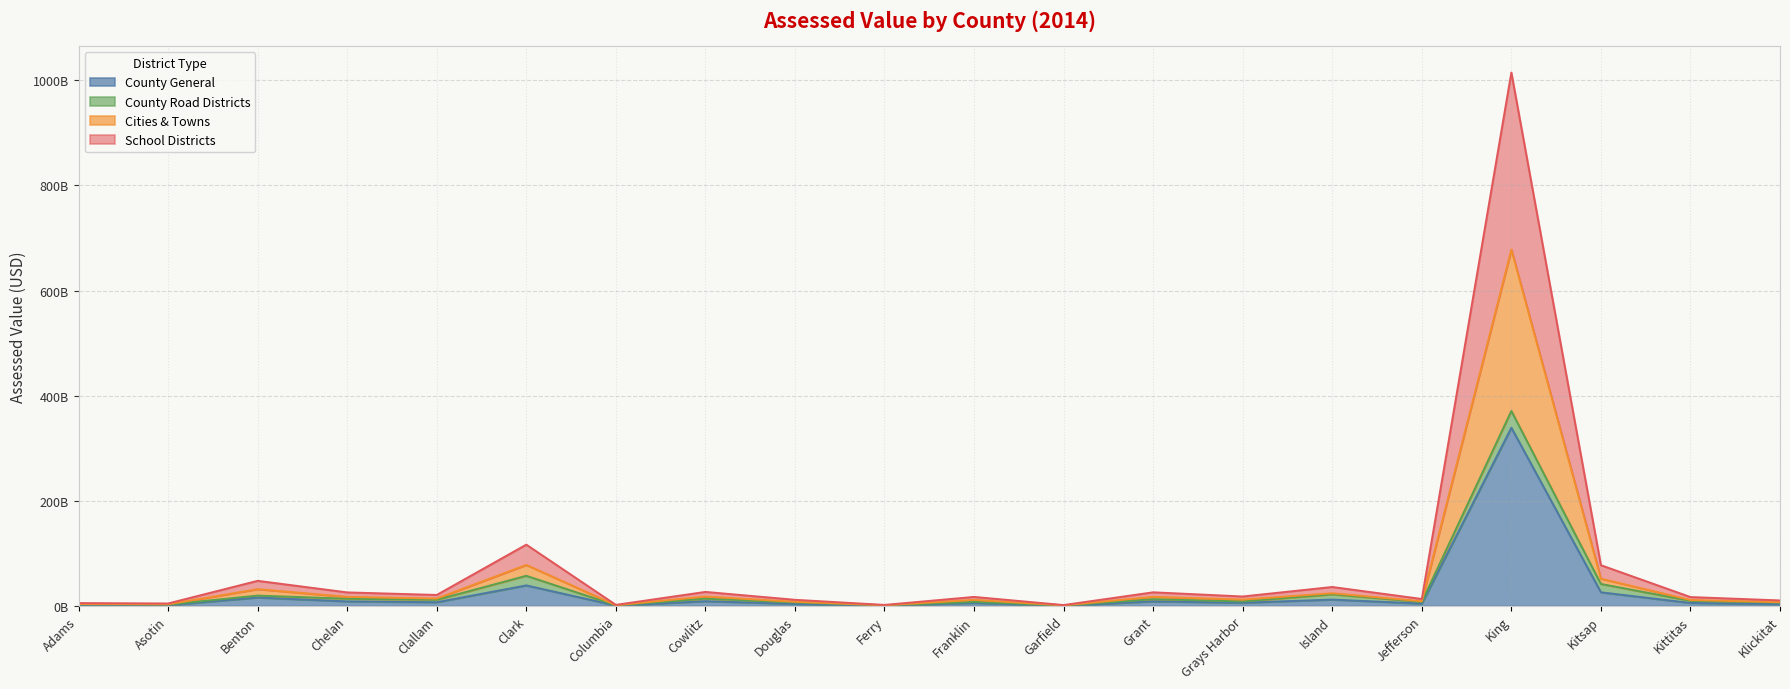

What is the minimum value shown in the chart?

531279167